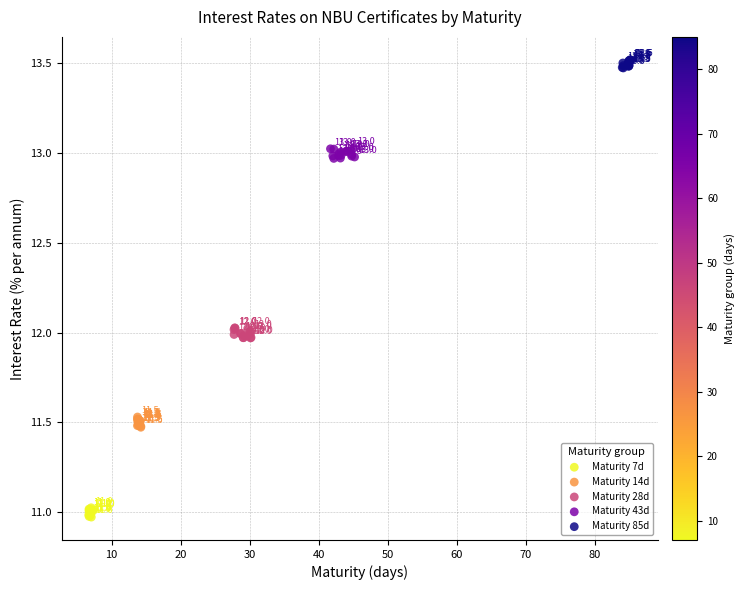

Which series contains the highest Y value?

Maturity 85d